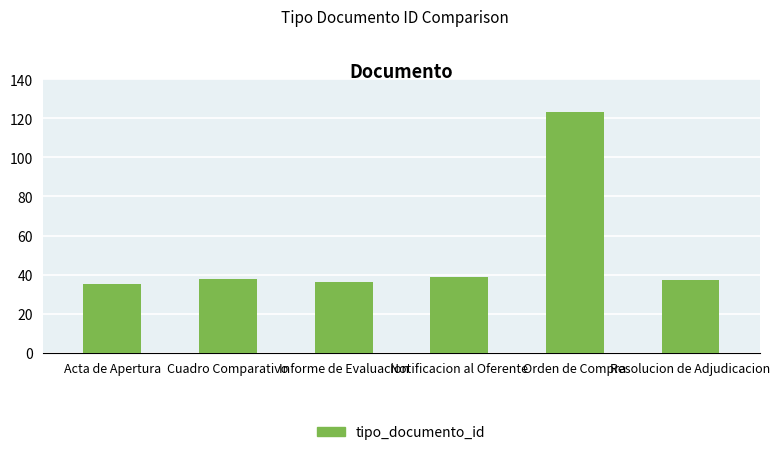

Reading left to right, extract all data points from this chart.

35	38	36	39	123	37